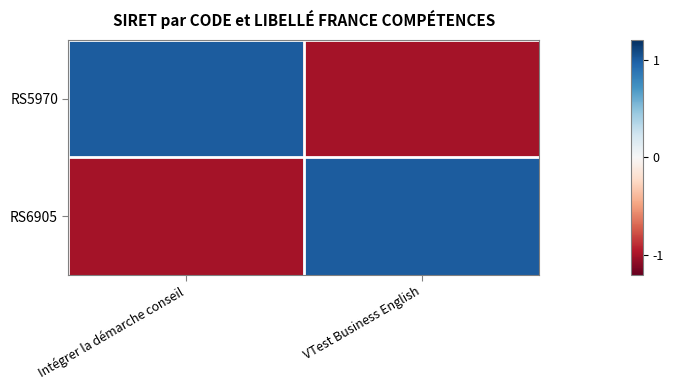

Reading right to left, transcribe all the data shown in this chart.

RS5970: VTest Business English=-1	Intégrer la démarche conseil=1
RS6905: VTest Business English=1	Intégrer la démarche conseil=-1